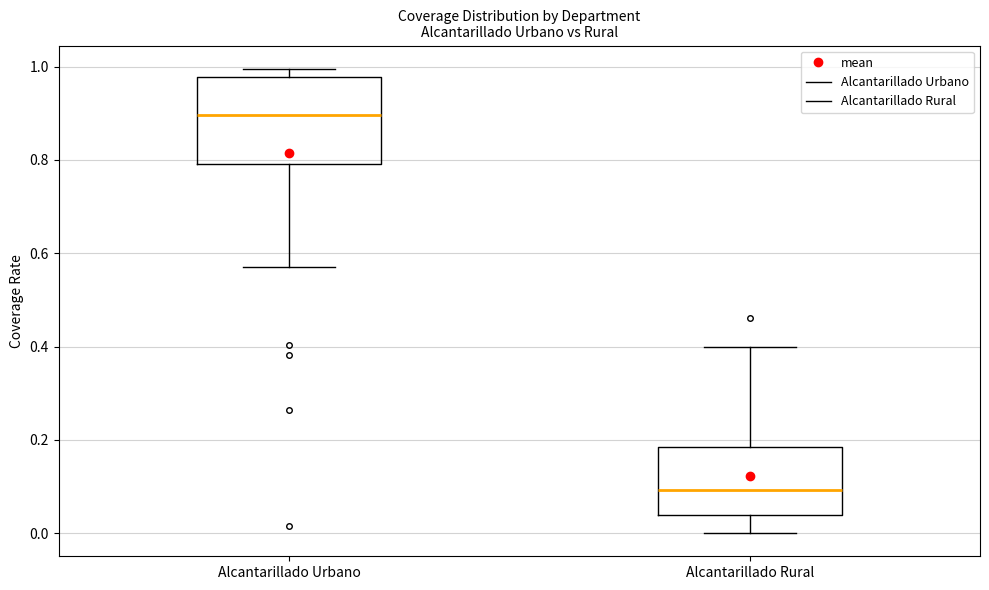

Where does the upper whisker of the box for Alcantarillado Rural end on the y-axis? The values are not printed on the chart, so give them approximately, as read against the axis.

0.40